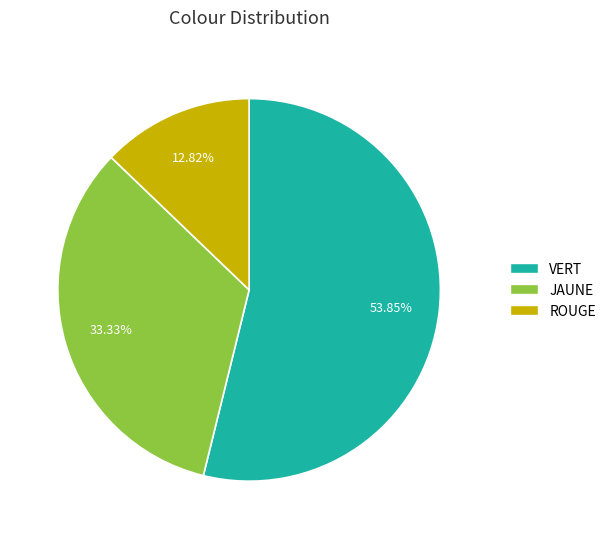

How many segments does this pie chart have?

3